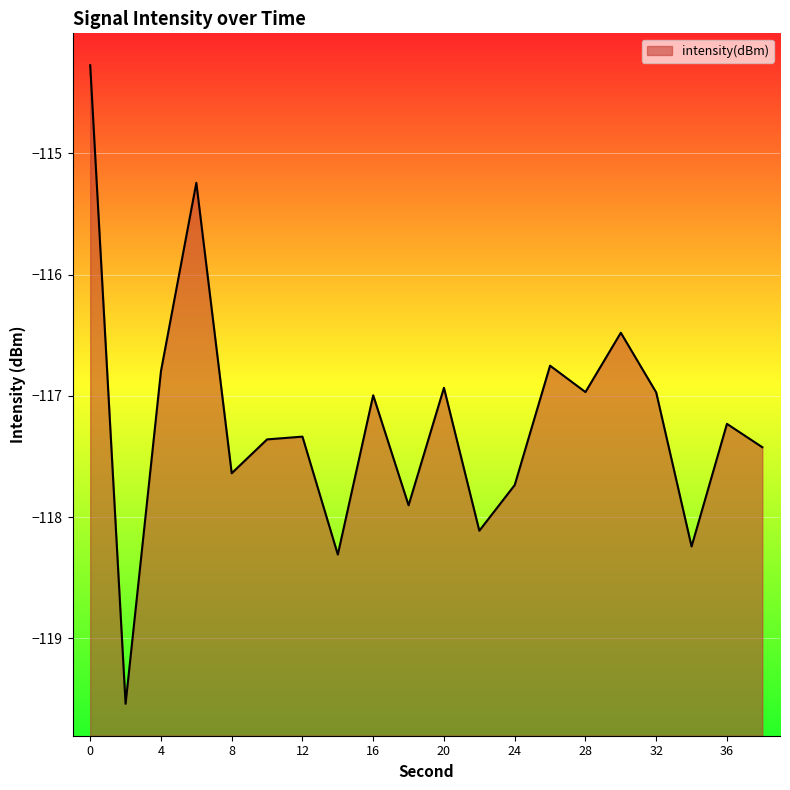

True or false: the data has more than 2 interior local peaks.

True